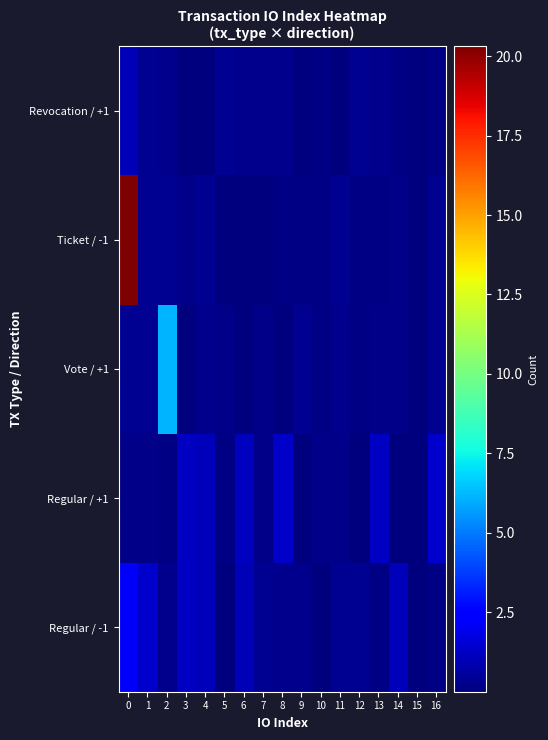

Reading right to left, extract all data points from this chart.

Regular / -1: 16=0.1	15=0.1	14=1.1	13=0.1	12=0.3	11=0.4	10=0.0	9=0.3	8=0.2	7=0.3	6=1.0	5=0.1	4=1.1	3=1.2	2=0.3	1=1.4	0=2.1
Regular / +1: 16=1.4	15=0.0	14=0.1	13=1.2	12=0.0	11=0.2	10=0.2	9=0.1	8=1.3	7=0.2	6=1.1	5=0.1	4=1.1	3=1.2	2=0.1	1=0.2	0=0.2
Vote / +1: 16=0.4	15=0.1	14=0.2	13=0.2	12=0.1	11=0.3	10=0.1	9=0.4	8=0.0	7=0.2	6=0.0	5=0.2	4=0.3	3=0.0	2=6.1	1=0.3	0=0.4
Ticket / -1: 16=0.3	15=0.1	14=0.2	13=0.1	12=0.1	11=0.3	10=0.1	9=0.2	8=0.1	7=0.0	6=0.1	5=0.0	4=0.4	3=0.2	2=0.4	1=0.4	0=20.3
Revocation / +1: 16=0.1	15=0.0	14=0.1	13=0.2	12=0.3	11=0.0	10=0.1	9=0.0	8=0.3	7=0.3	6=0.3	5=0.3	4=0.0	3=0.1	2=0.3	1=0.4	0=1.0